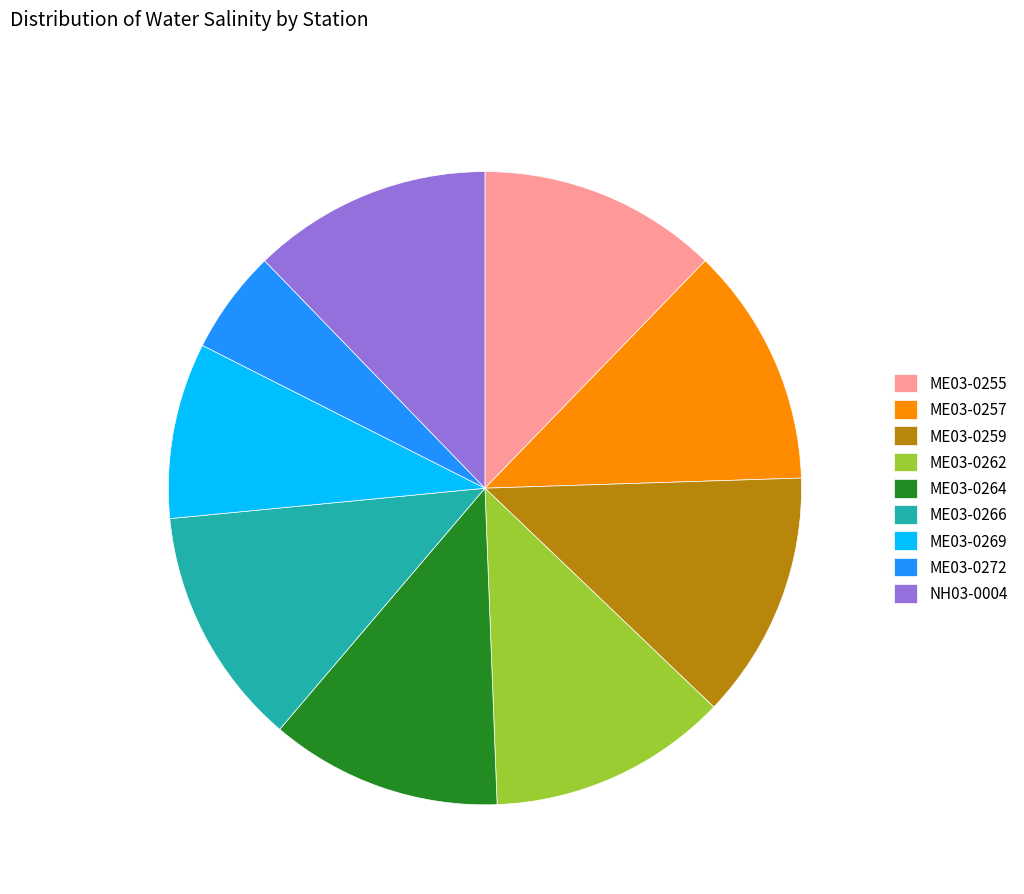

What is the ratio of the value at ME03-0266 to the value at ME03-0255?

1.0